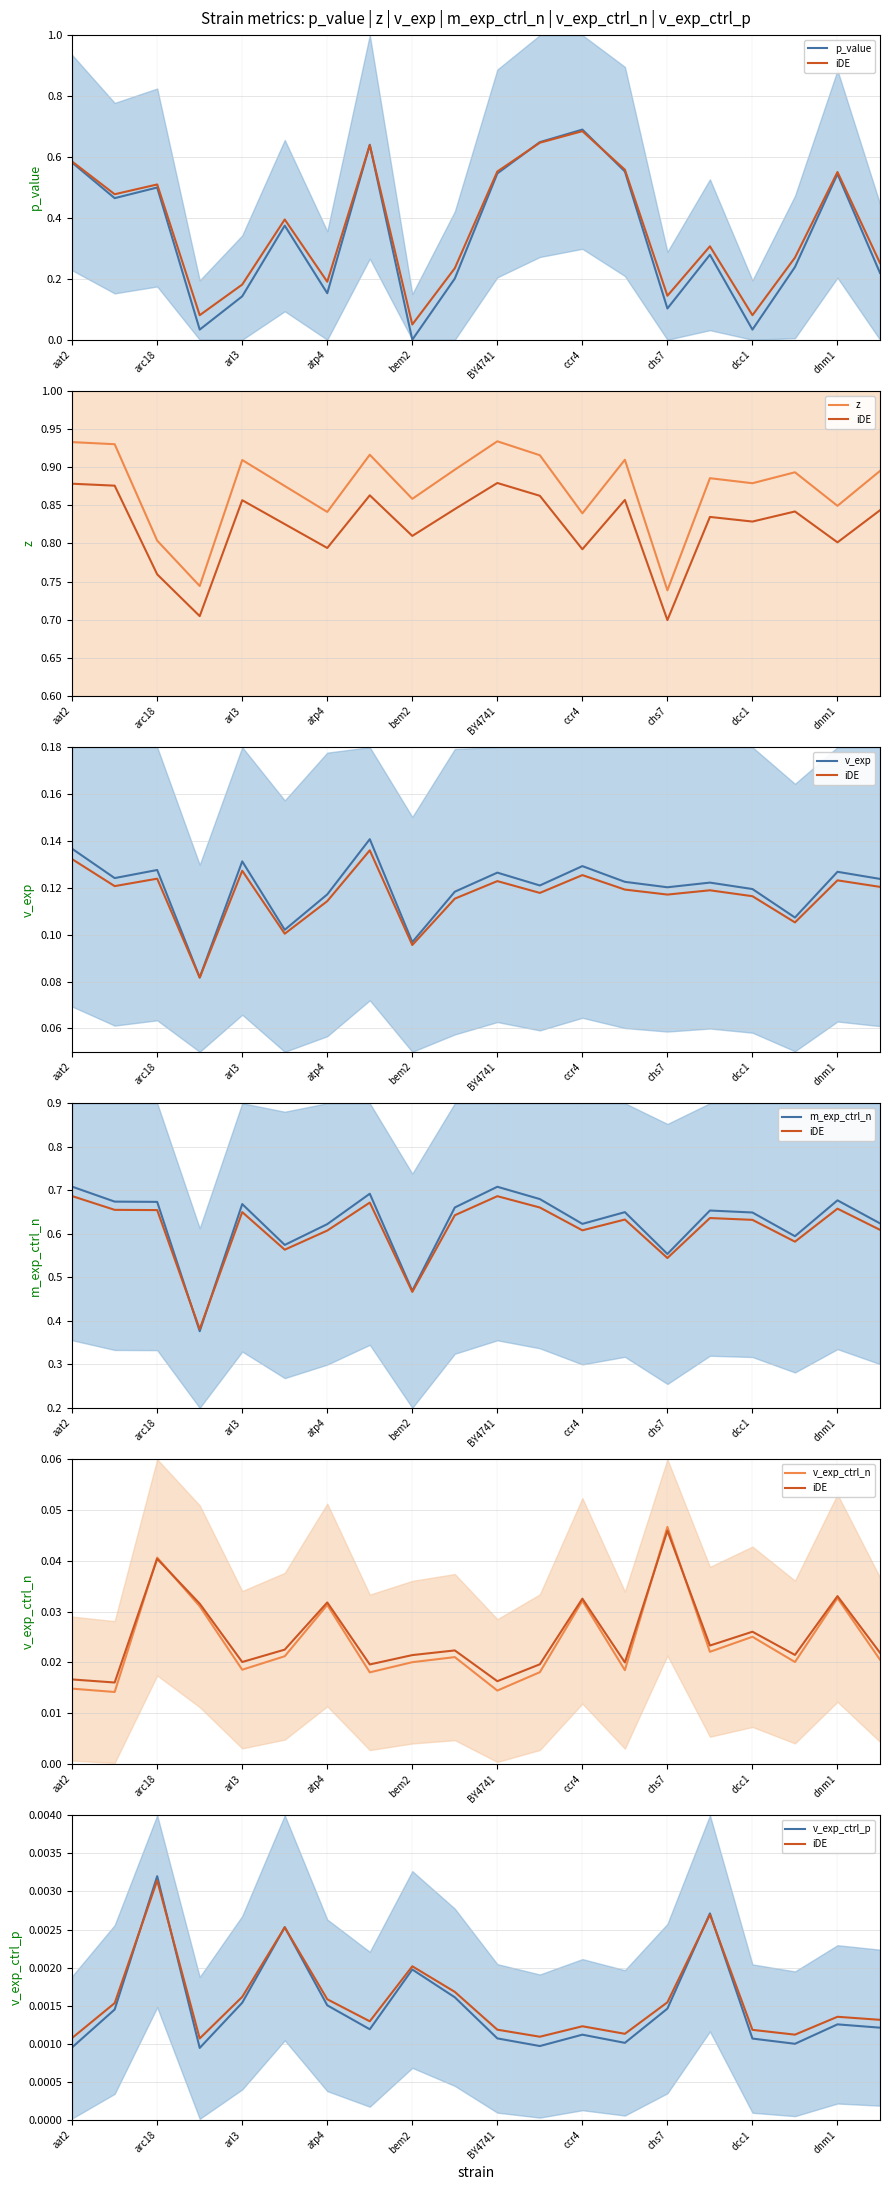

At how many categories does at least one series exceed 0?

20